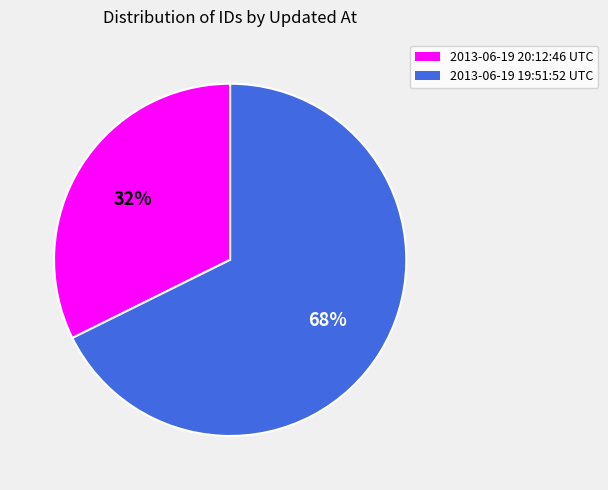

Which slice represents more than half of the pie?

2013-06-19 19:51:52 UTC